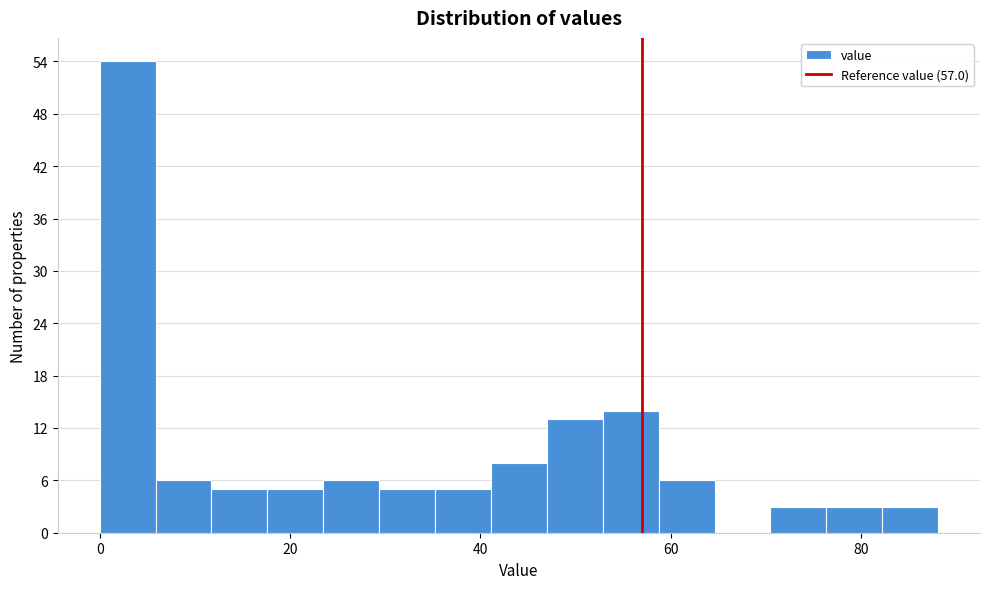

Read against the x-axis, roughly where is the centre of the tallest bar?

2